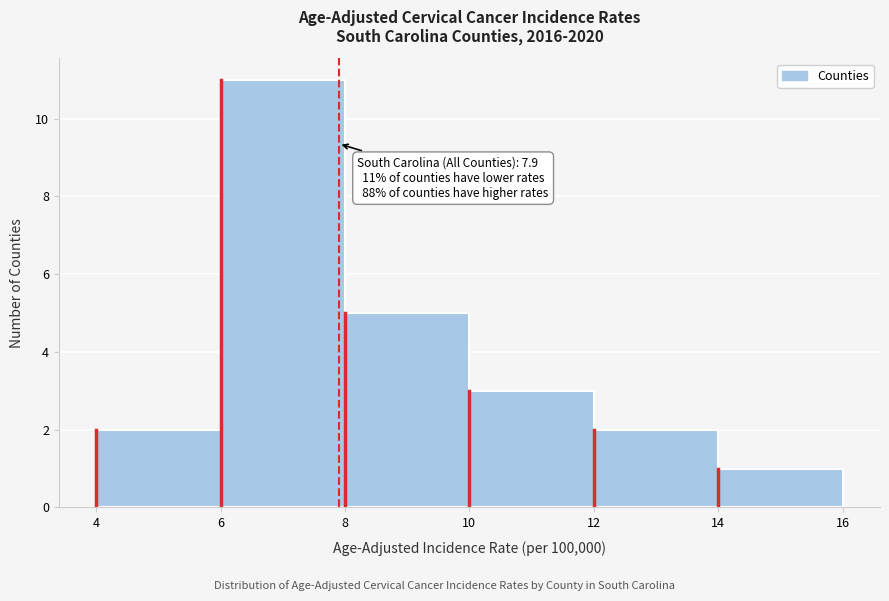

Over which range of the x-axis is the bar tallest?

6 to 8